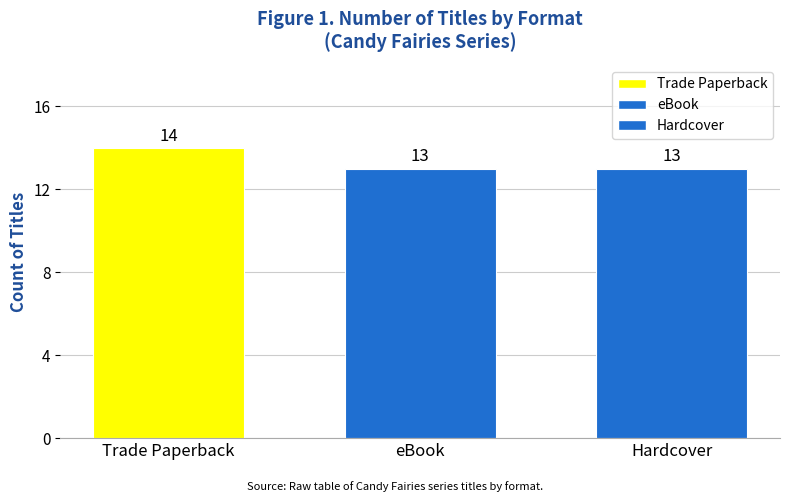

How many values are between 13 and 14?

3